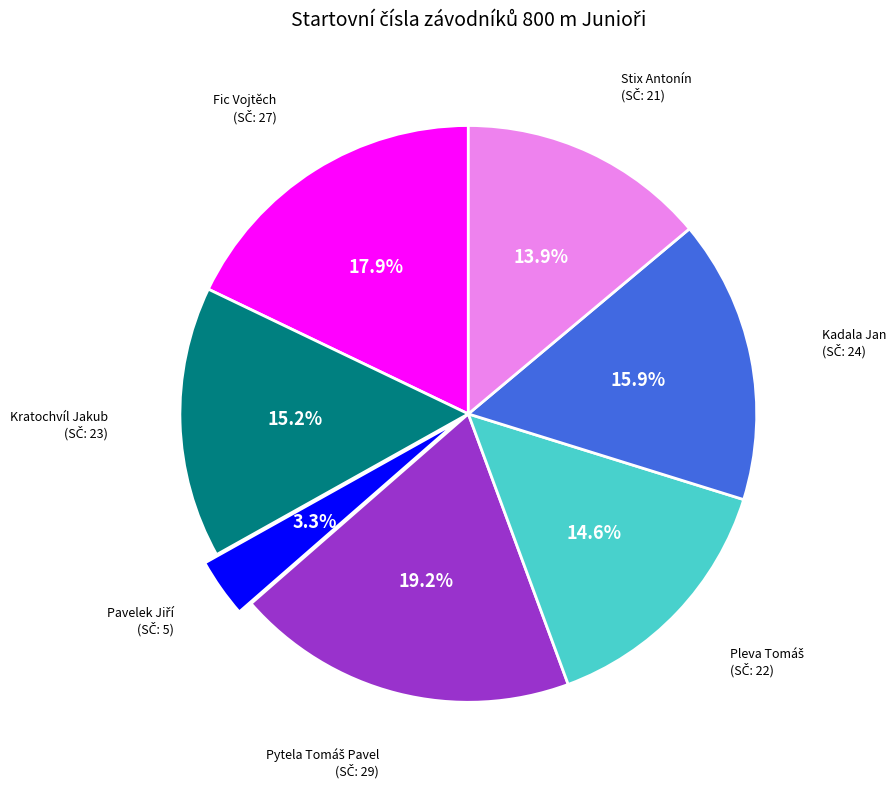

Is there any slice that represents more than half of the pie?

No